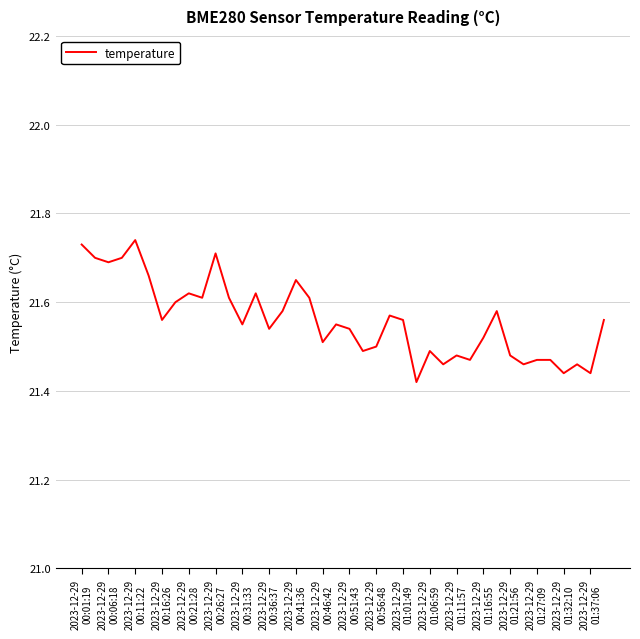

What is the difference between the maximum and minimum values?

0.3